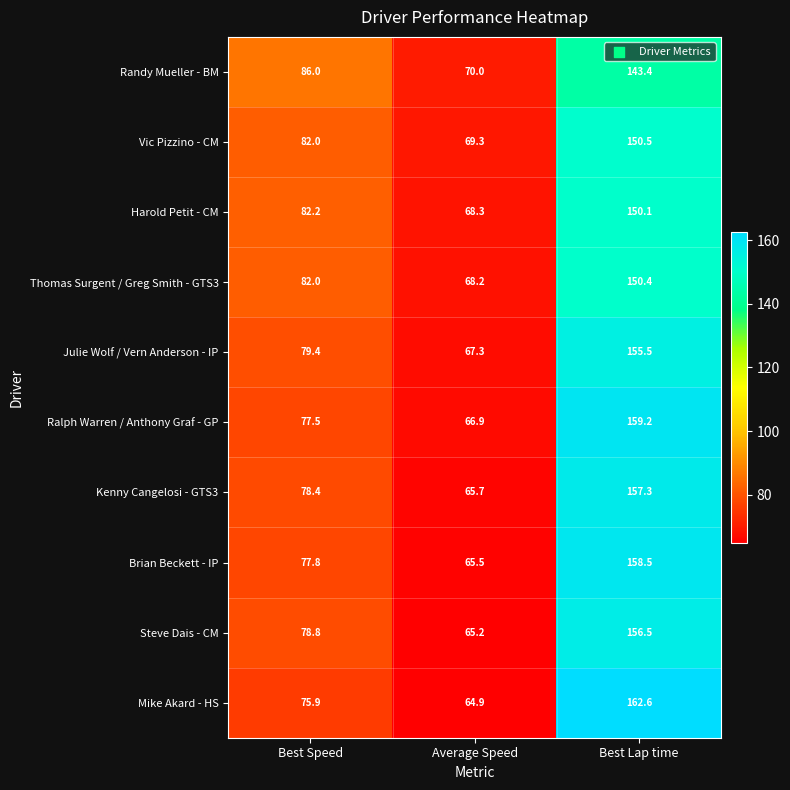

Which series has the largest total across all categories?

Ralph Warren / Anthony Graf - GP